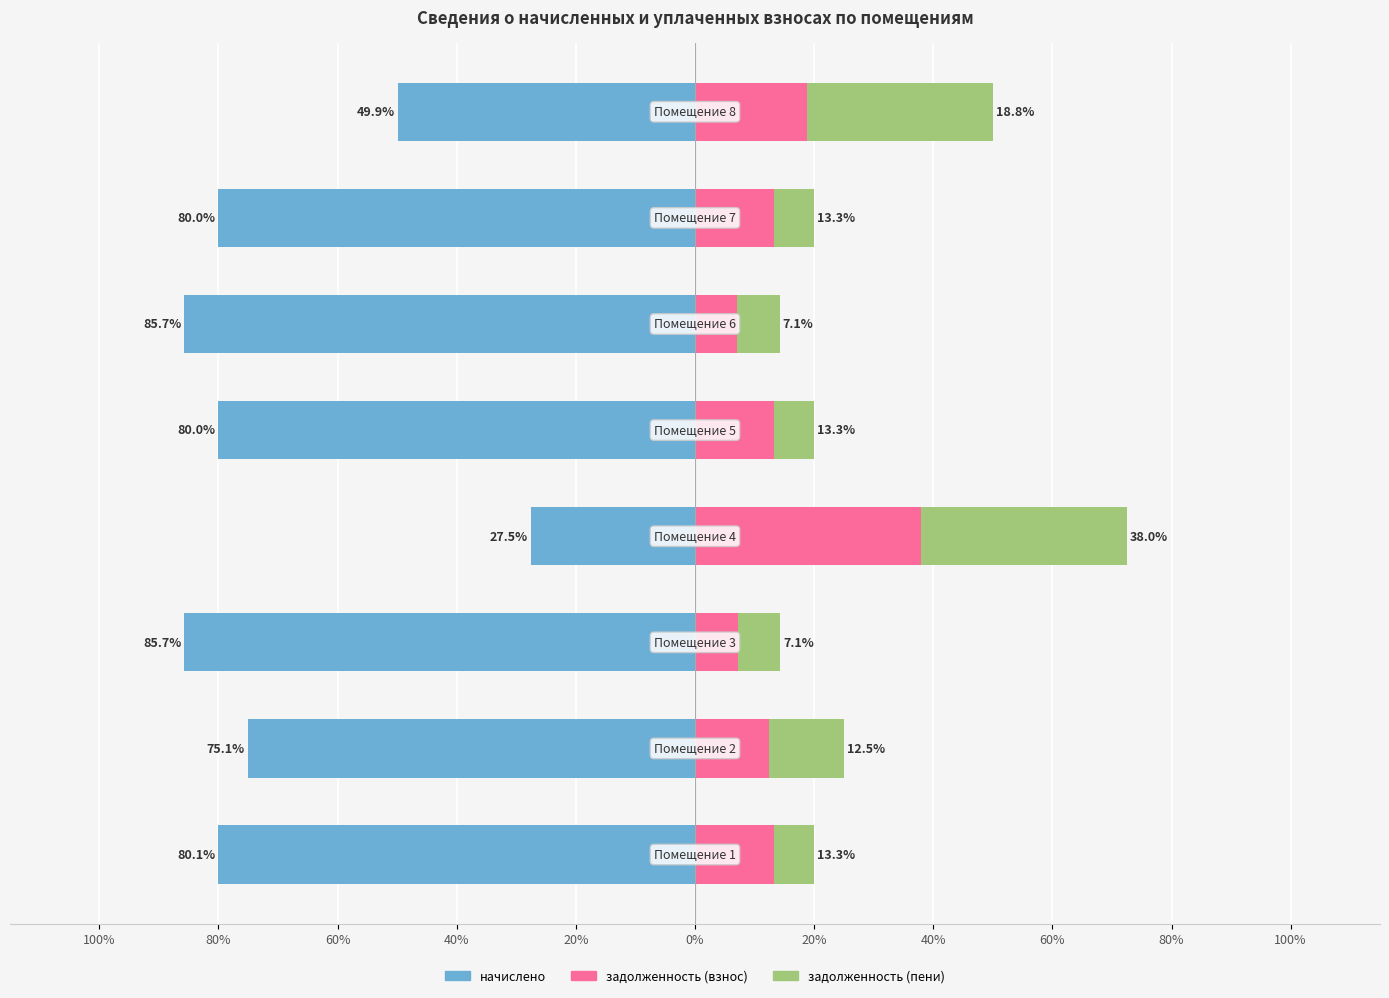

At 80%, list the series in order from largest to smallest.

задолженность (взнос), задолженность (пени), начислено